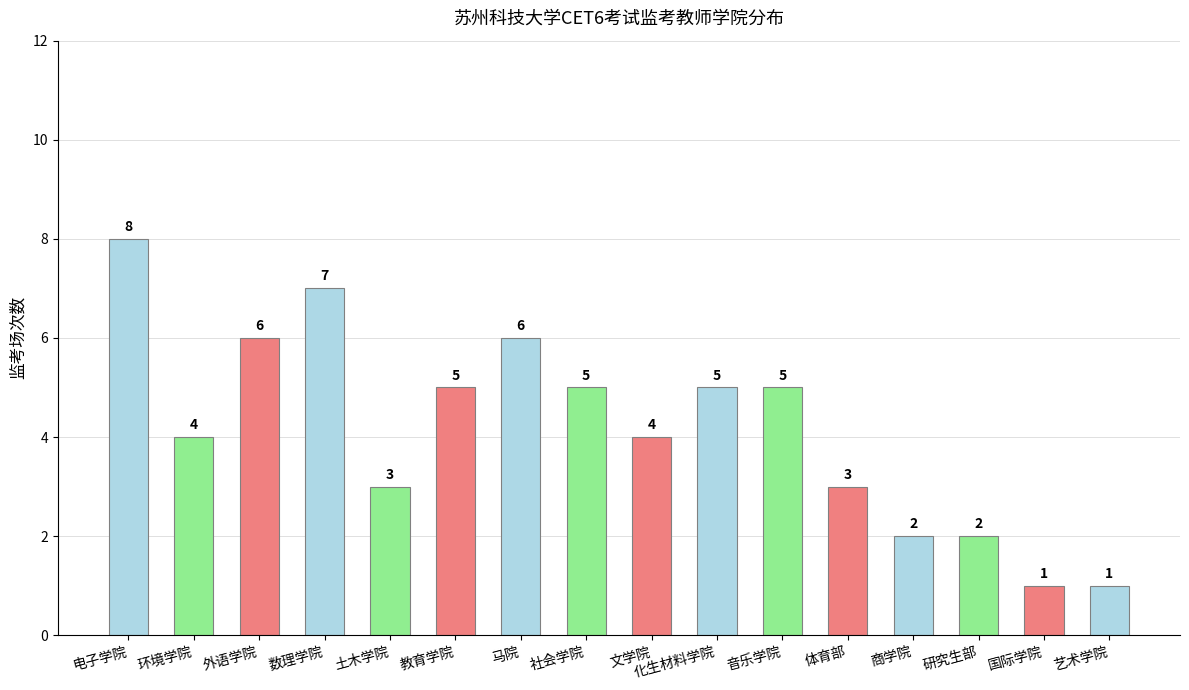

How many bars are there in total?

16